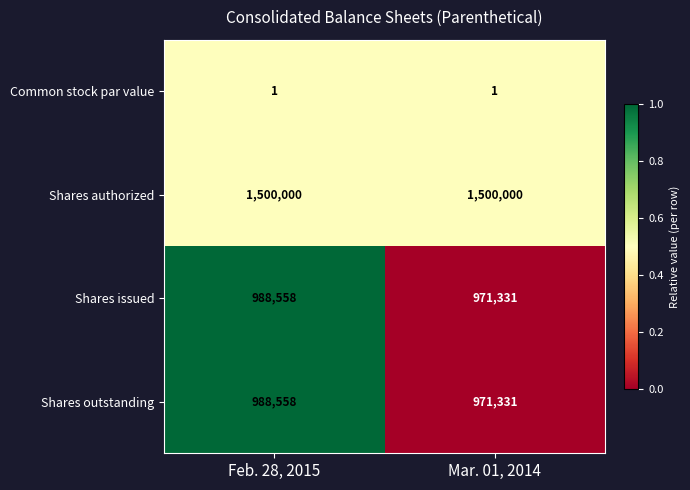

Is it true that Common stock par value equals 1 at Mar. 01, 2014?

True